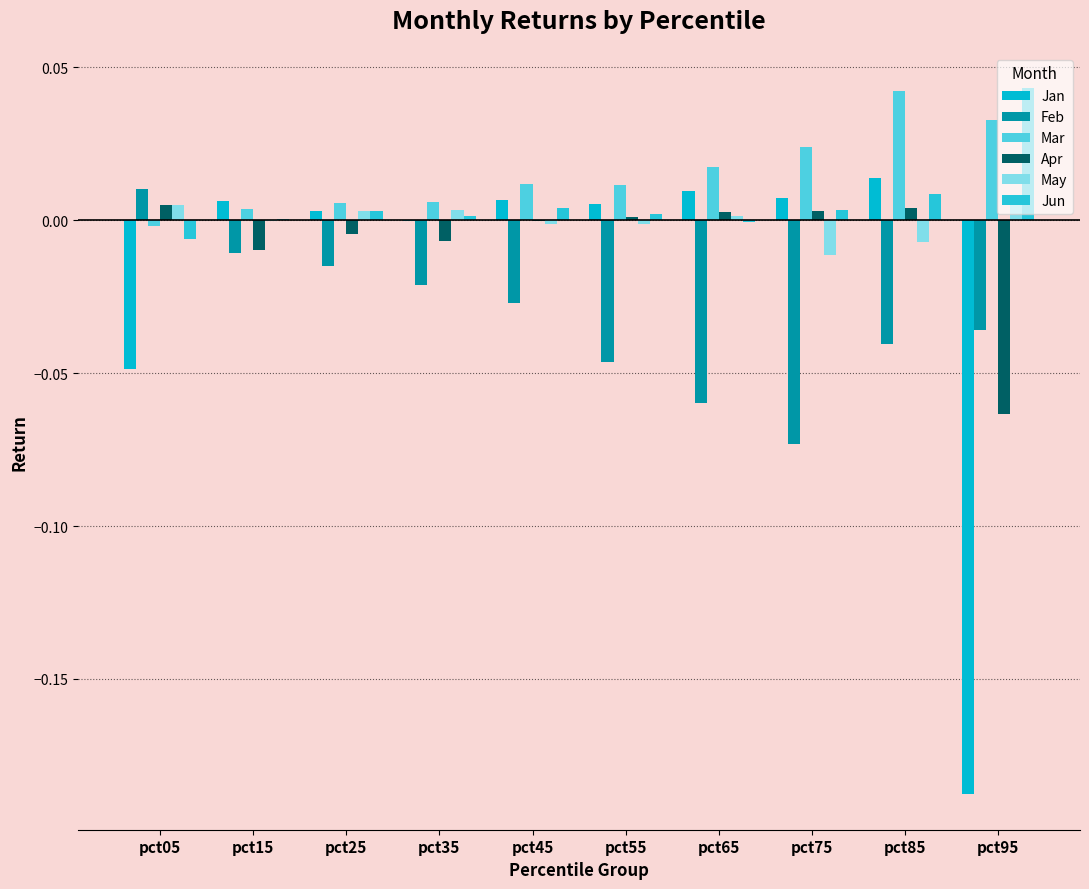

How many distinct data groups are displayed?

6